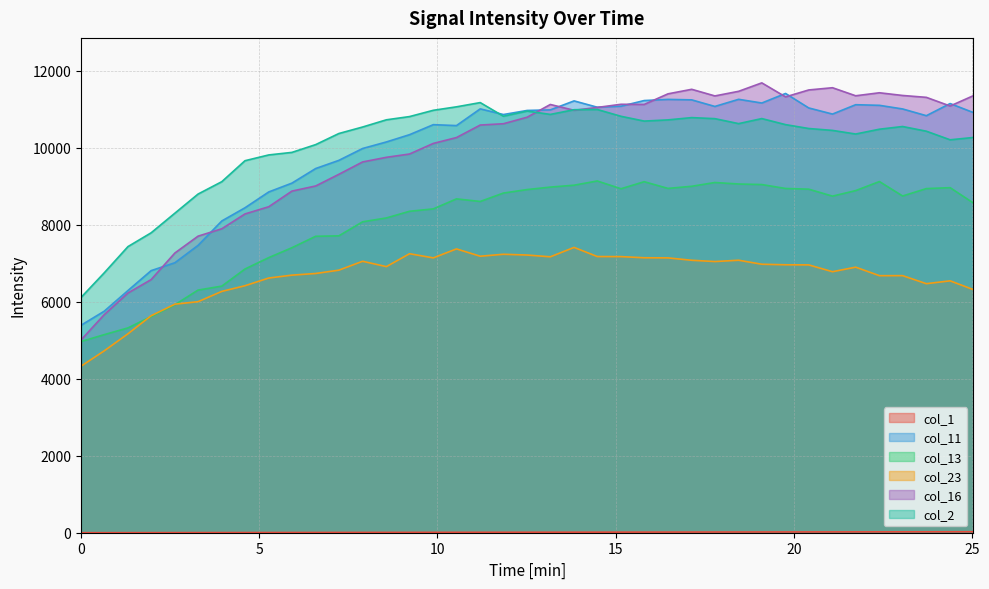

How many times do col_23 and col_13 cross each other?

2